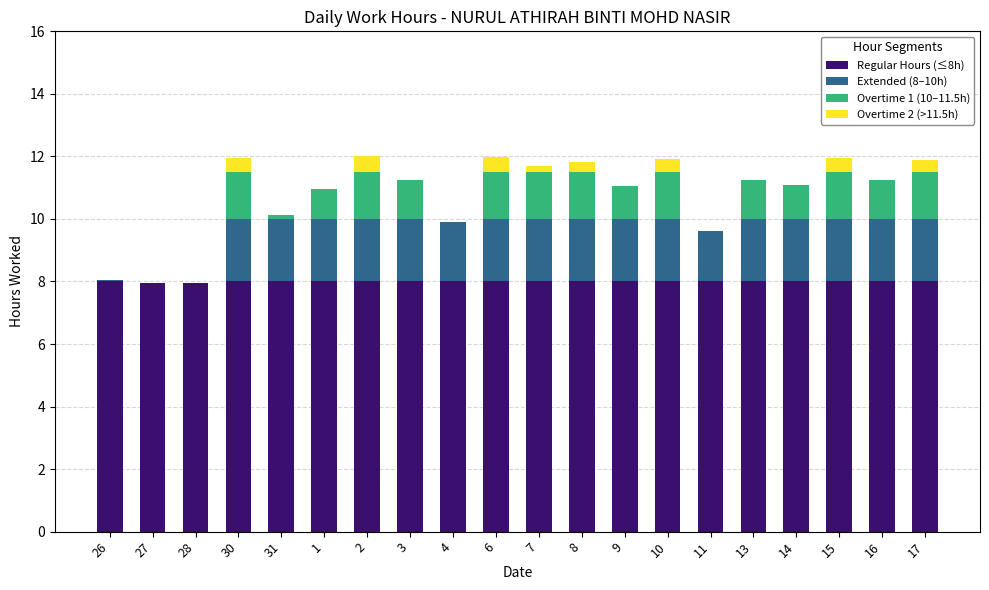

The value of Regular Hours (≤8h) at 1 is 2.9. True or false?

False